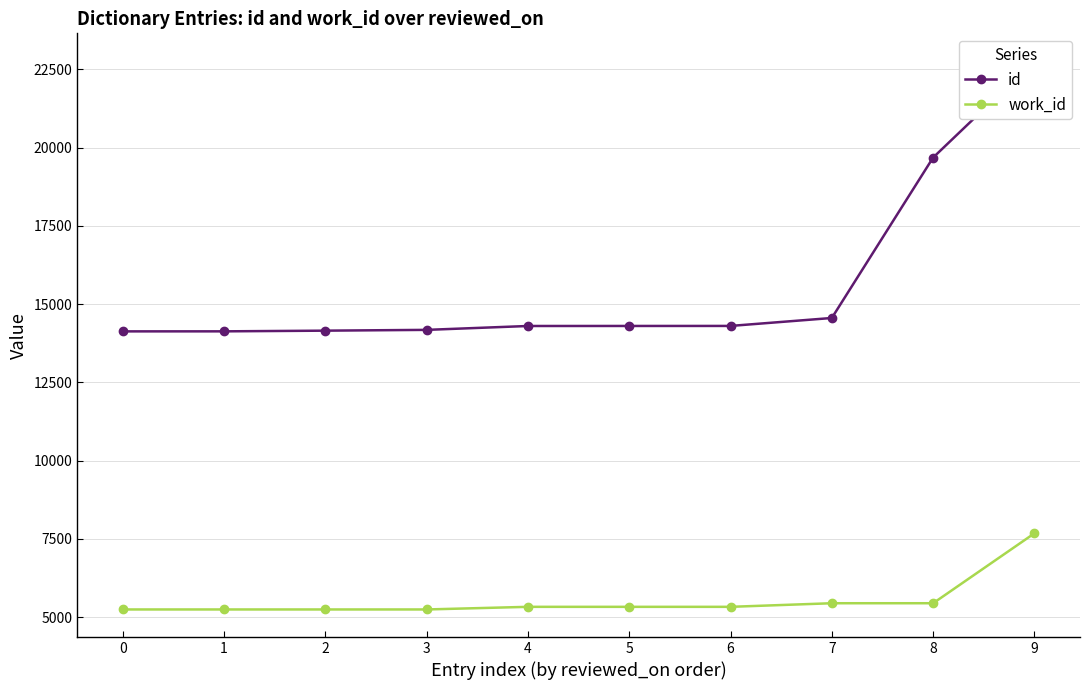

Rank the series by their maximum value, from highest to lowest.

id, work_id